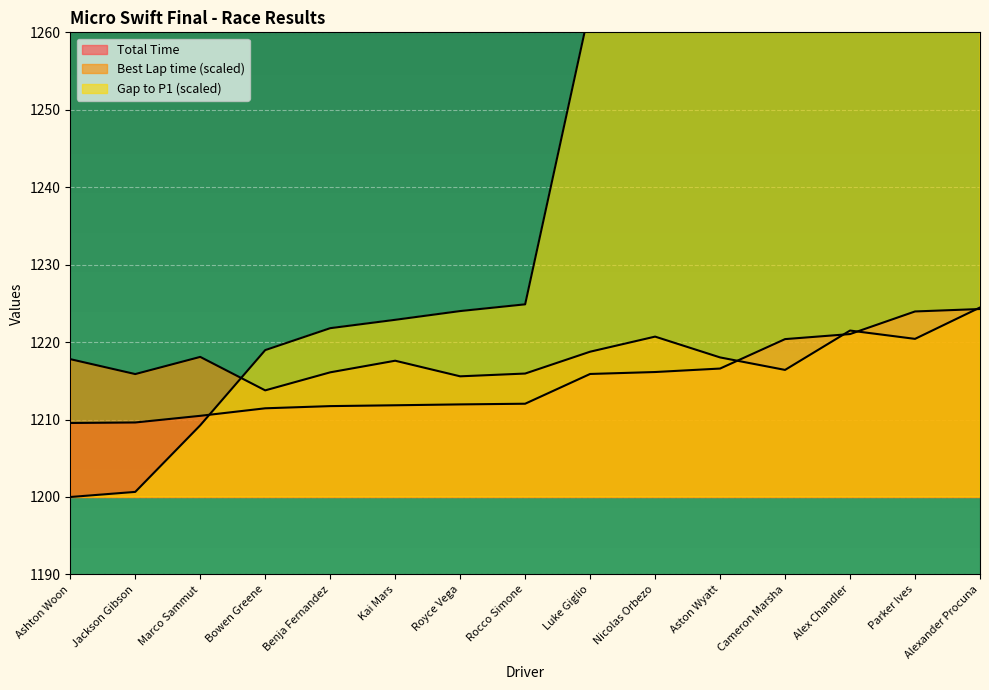

Where does the Best Lap time series first go above 1217?

Ashton Woon